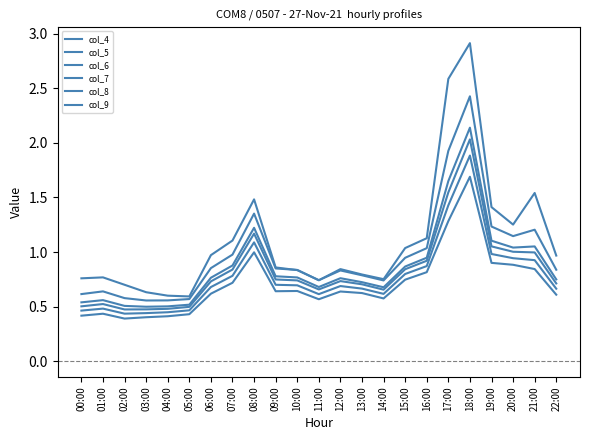

Which category has the lowest value across all series?

02:00